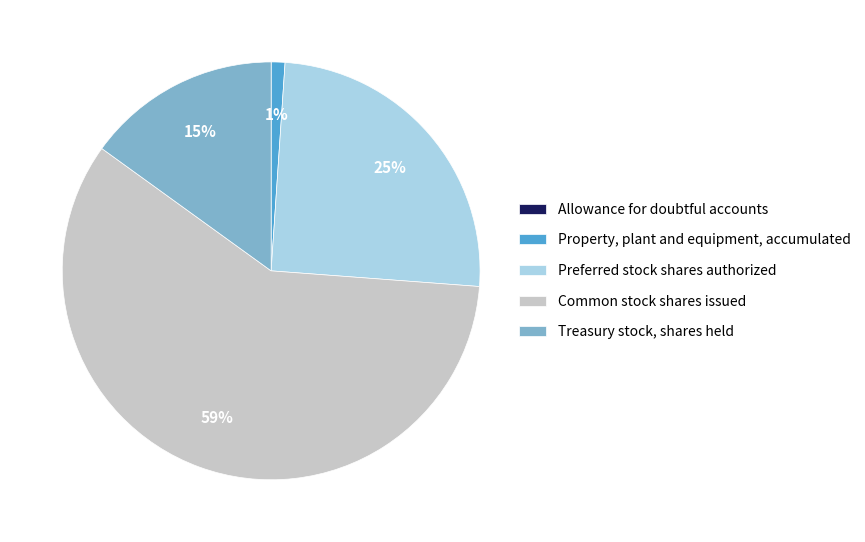

Is there a majority slice in this chart?

Yes